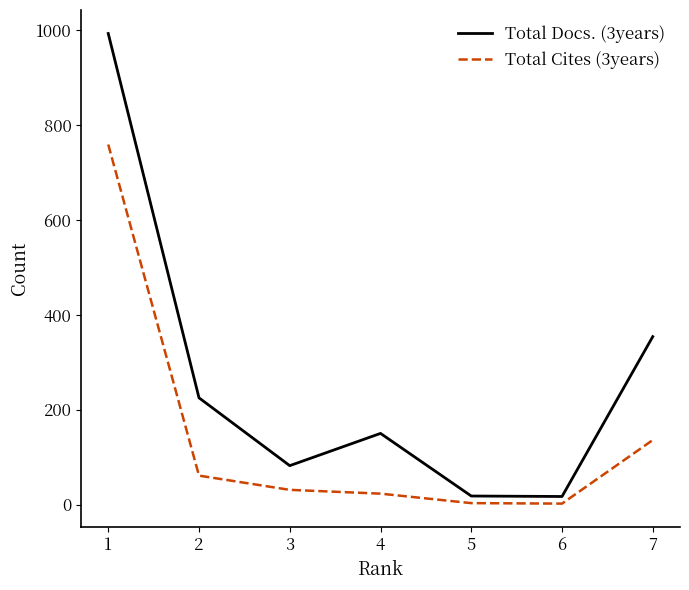

Rank the series by their maximum value, from lowest to highest.

Total Cites (3years), Total Docs. (3years)